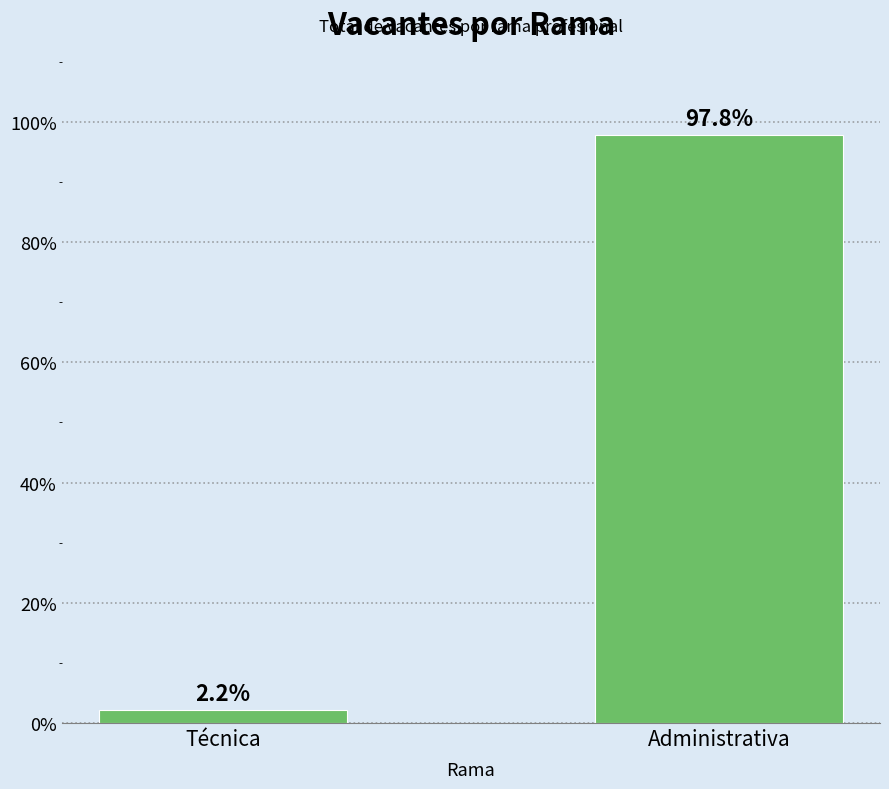

How many bars are there in total?

2